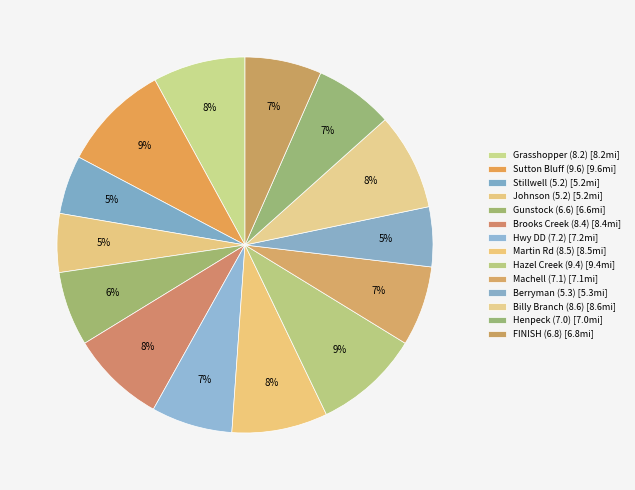

What is the smallest slice in the pie chart?

Stillwell (5.2)